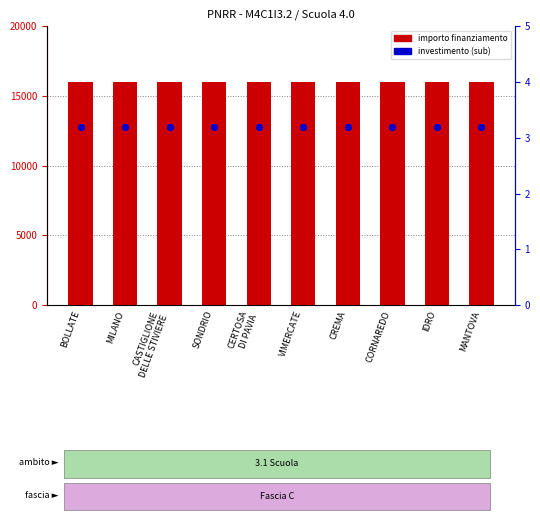

What is the total value across all series at CASTIGLIONE
DELLE STIVIERE?

16003.2